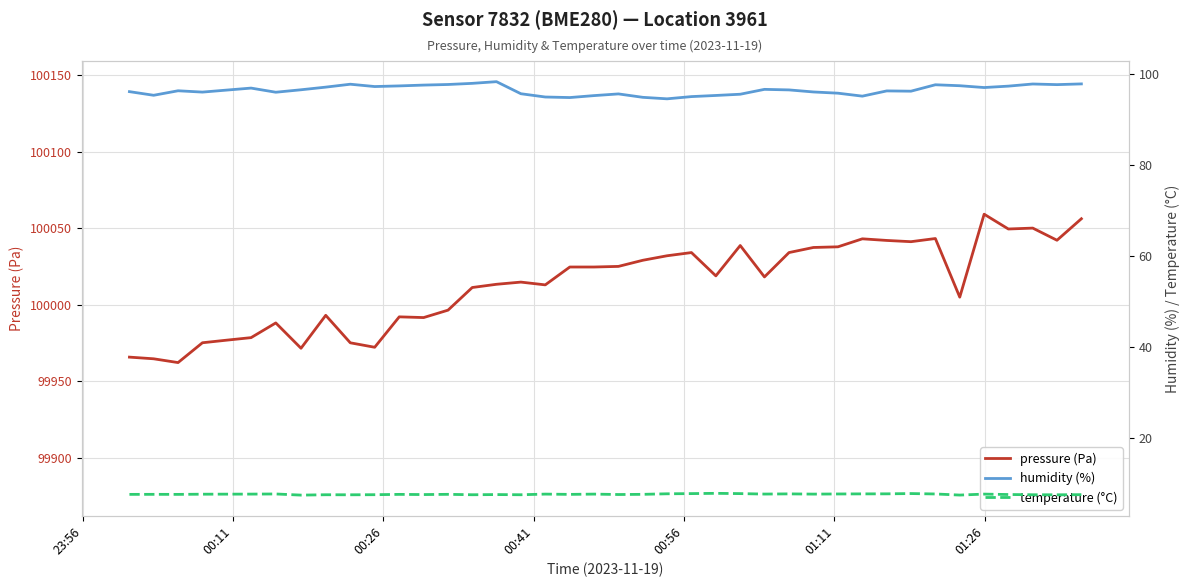

Count the number of data series in this chart.

3